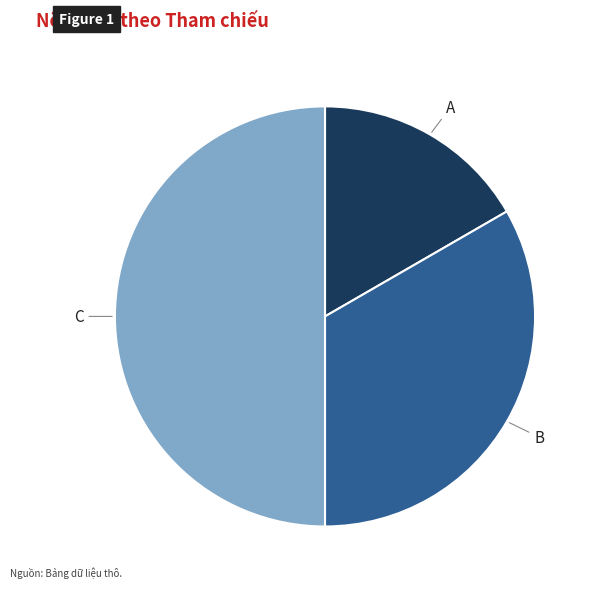

How many segments does this pie chart have?

3